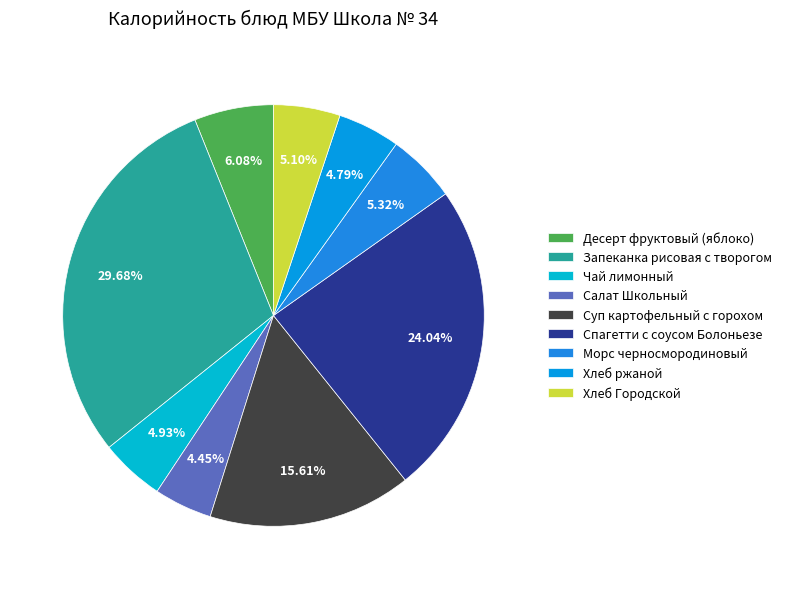

Is there any slice that represents more than half of the pie?

No